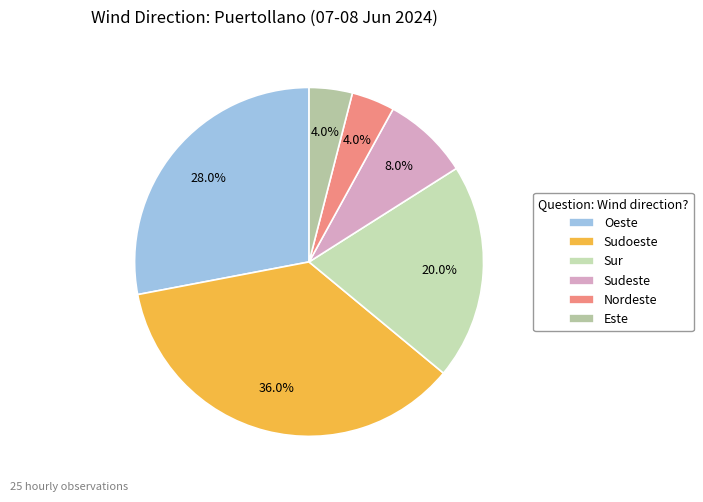

What percentage is NOT represented by Oeste?

72.0%